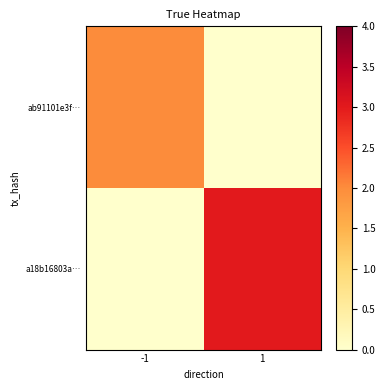

Between -1 and 1, which is larger?

-1